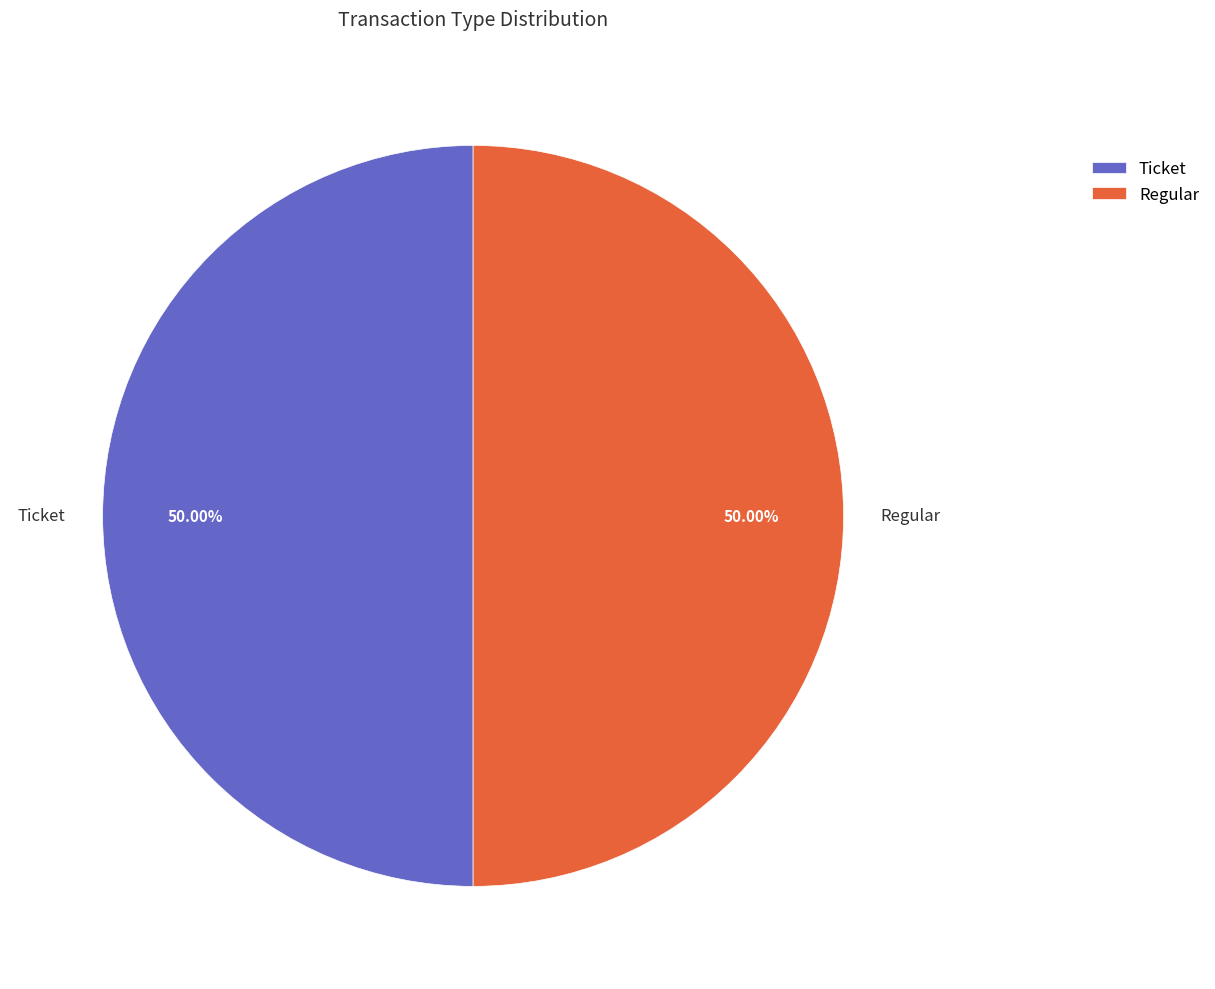

How many slices are in this pie chart?

2